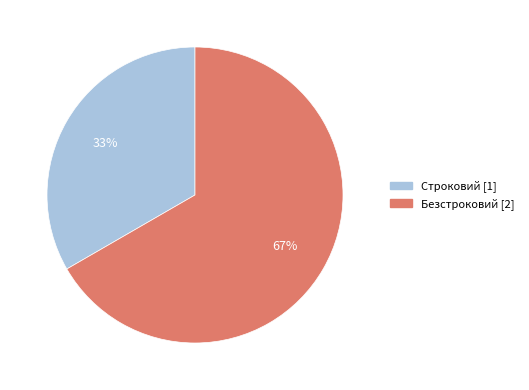

Is there a majority slice in this chart?

Yes